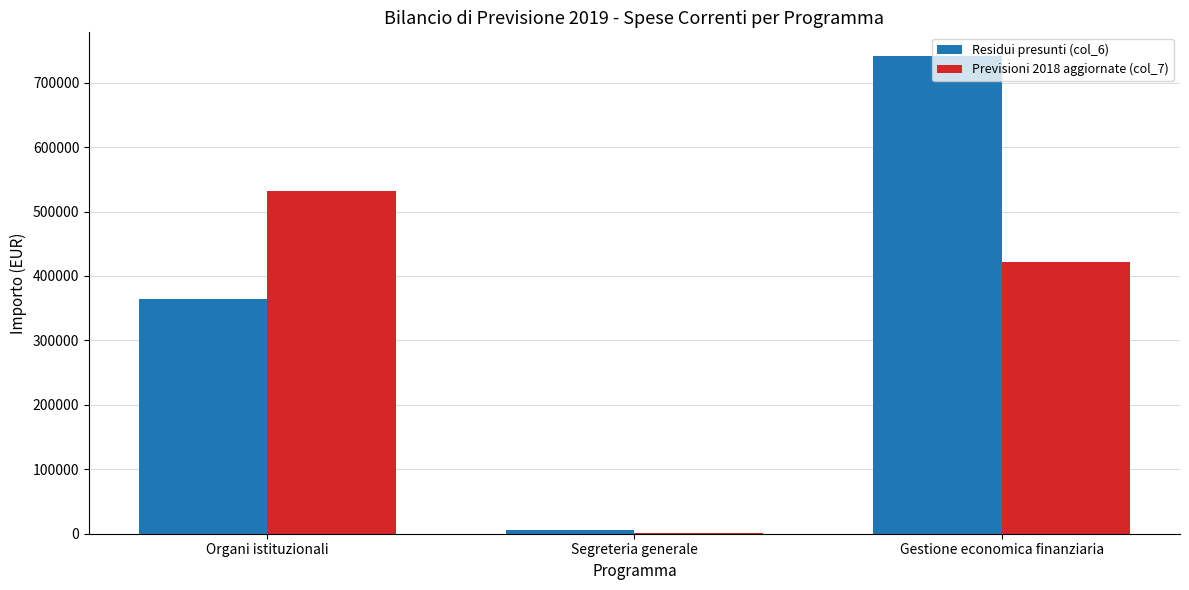

What is the sum of all Residui presunti (col_6) values?

1110714.2